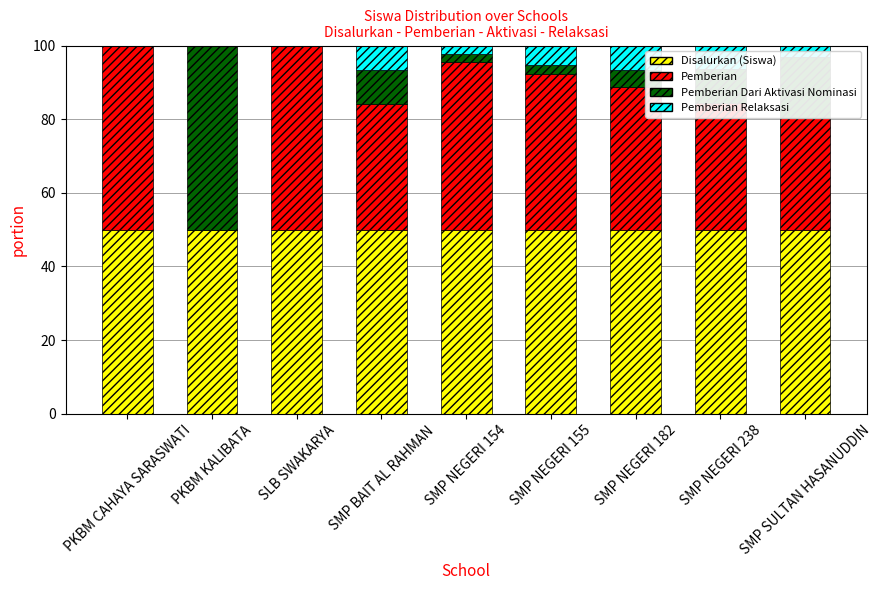

True or false: Disalurkan (Siswa) has a value of 31.7 at SMP SULTAN HASANUDDIN.

False